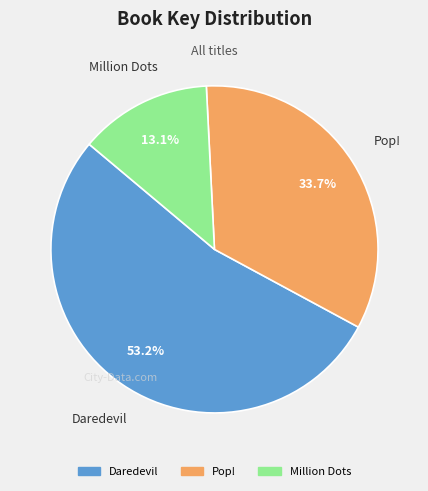

To the nearest percent, what percentage of the pie is Million Dots?

13%